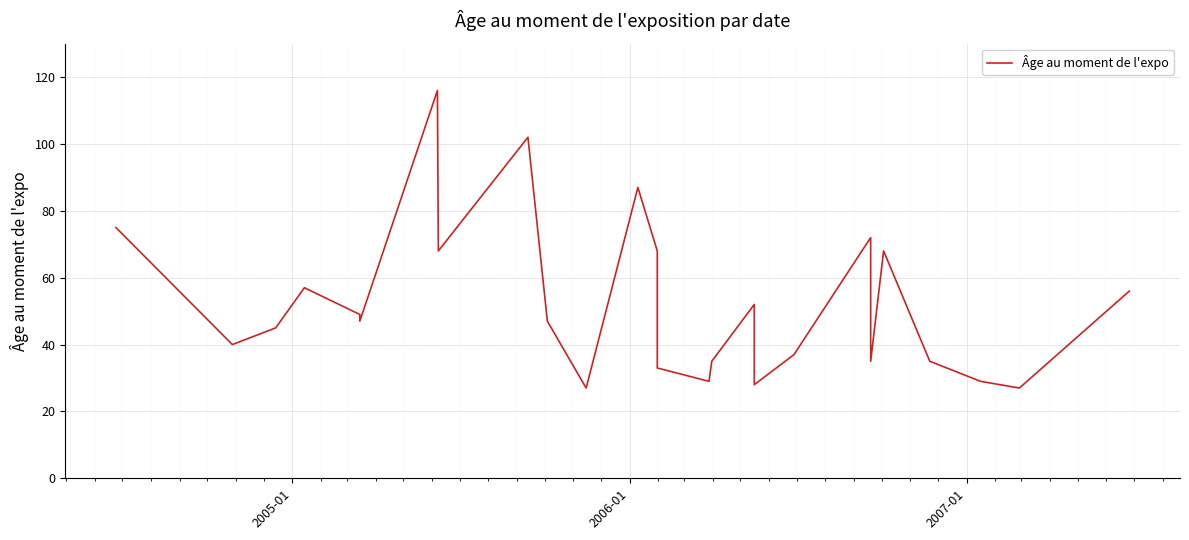

What is the average value?

53